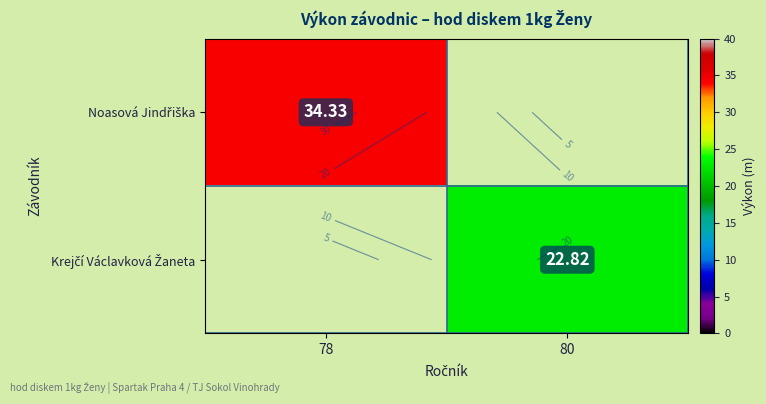

At which label does Noasová Jindřiška reach its minimum?

78